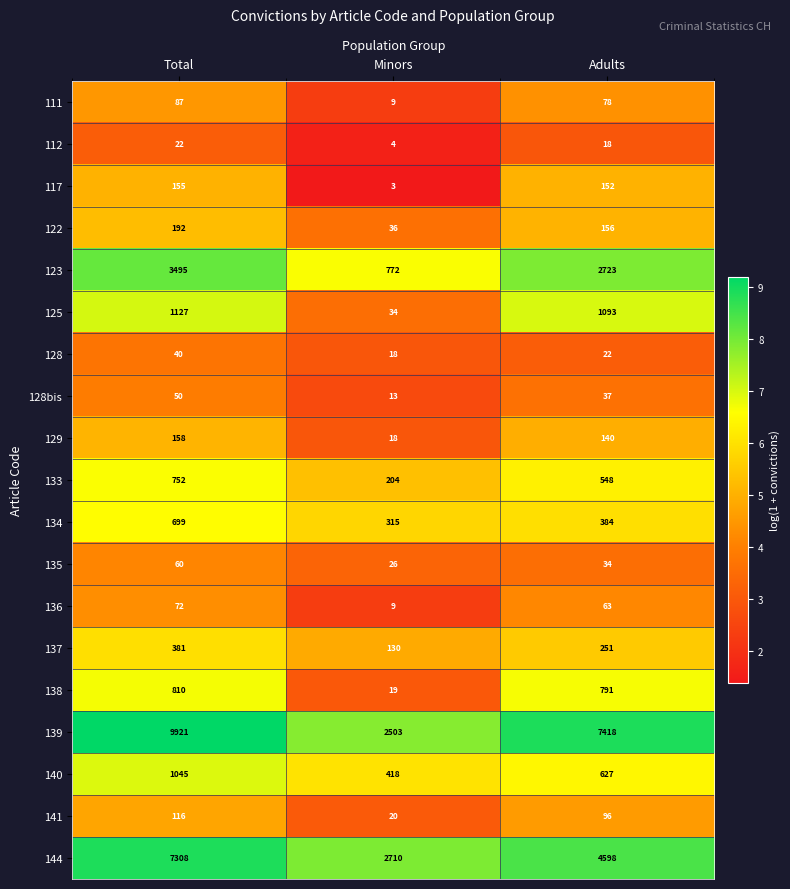

Rank the series at Total from highest to lowest value.

139, 144, 123, 125, 140, 138, 133, 134, 137, 122, 129, 117, 141, 111, 136, 135, 128bis, 128, 112